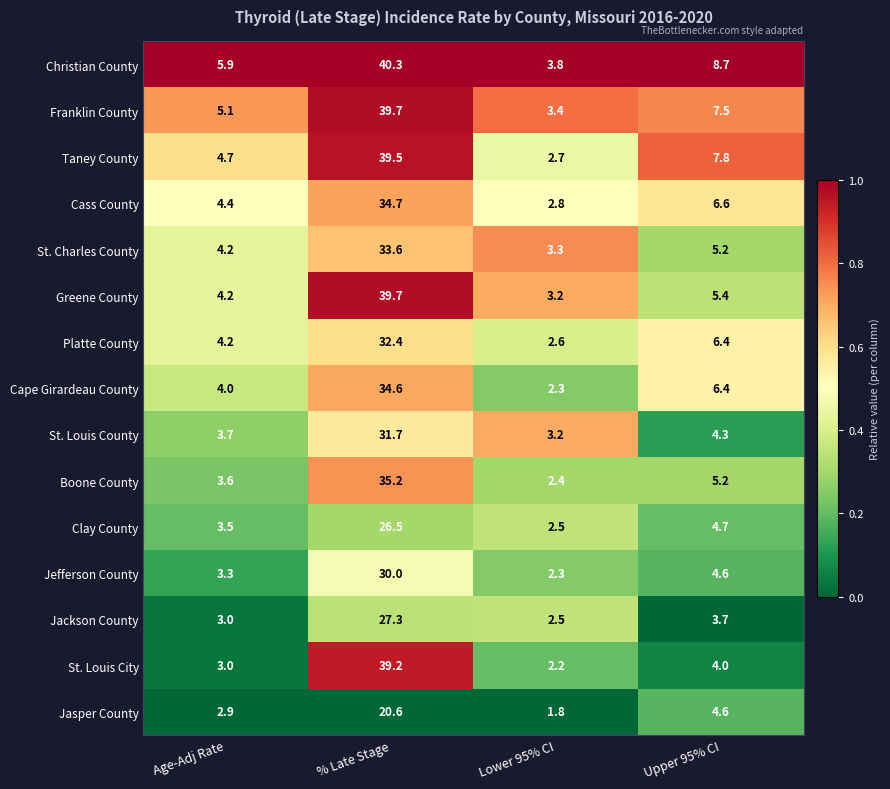

What is the sum of all Jackson County values?

36.5